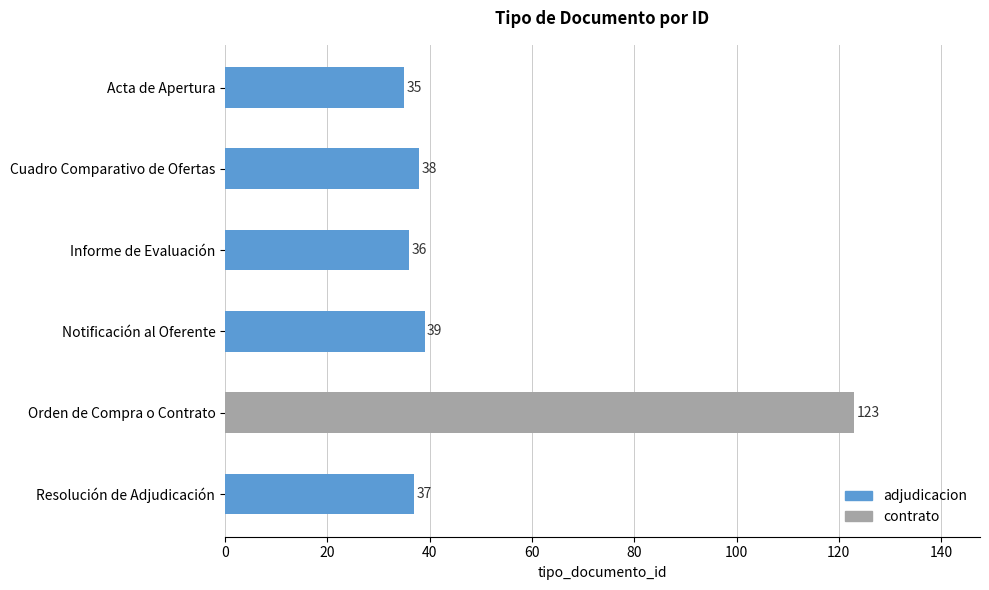

Rank the categories by value from highest to lowest.

Orden de Compra o Contrato, Notificación al Oferente, Cuadro Comparativo de Ofertas, Resolución de Adjudicación, Informe de Evaluación, Acta de Apertura